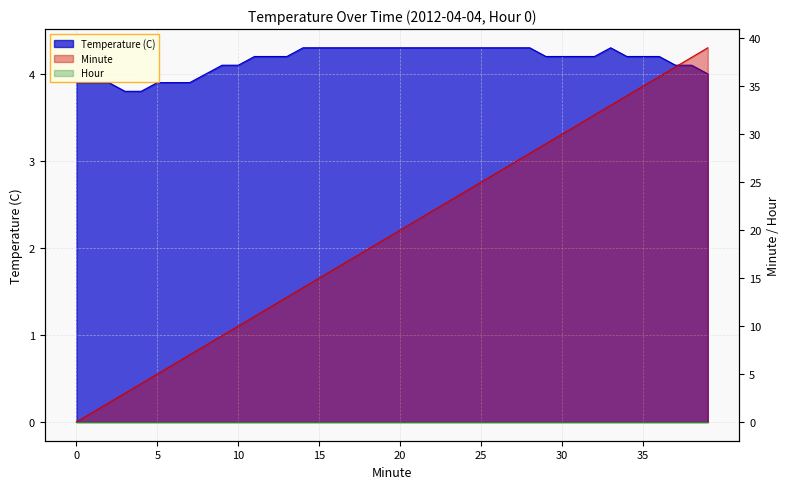

True or false: Minute has more than 1 points higher than both neighbors.

False